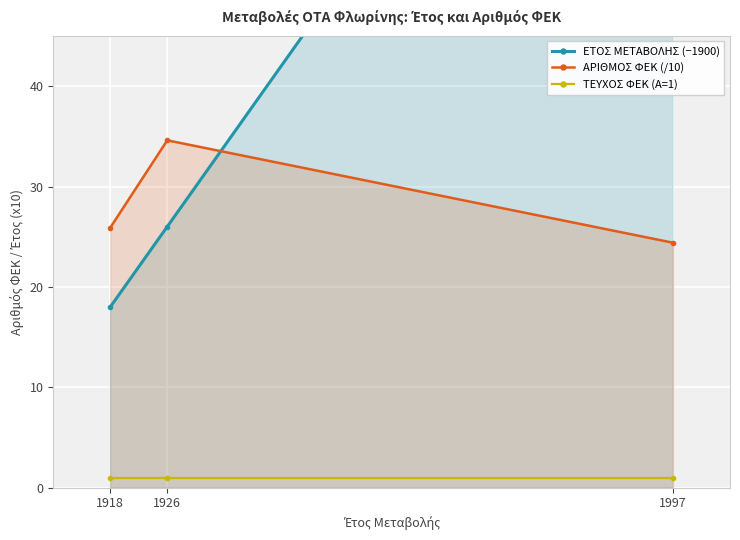

What is the value of the ΑΡΙΘΜΟΣ ΦΕΚ (/10) point at the 3rd from the left?

24.4